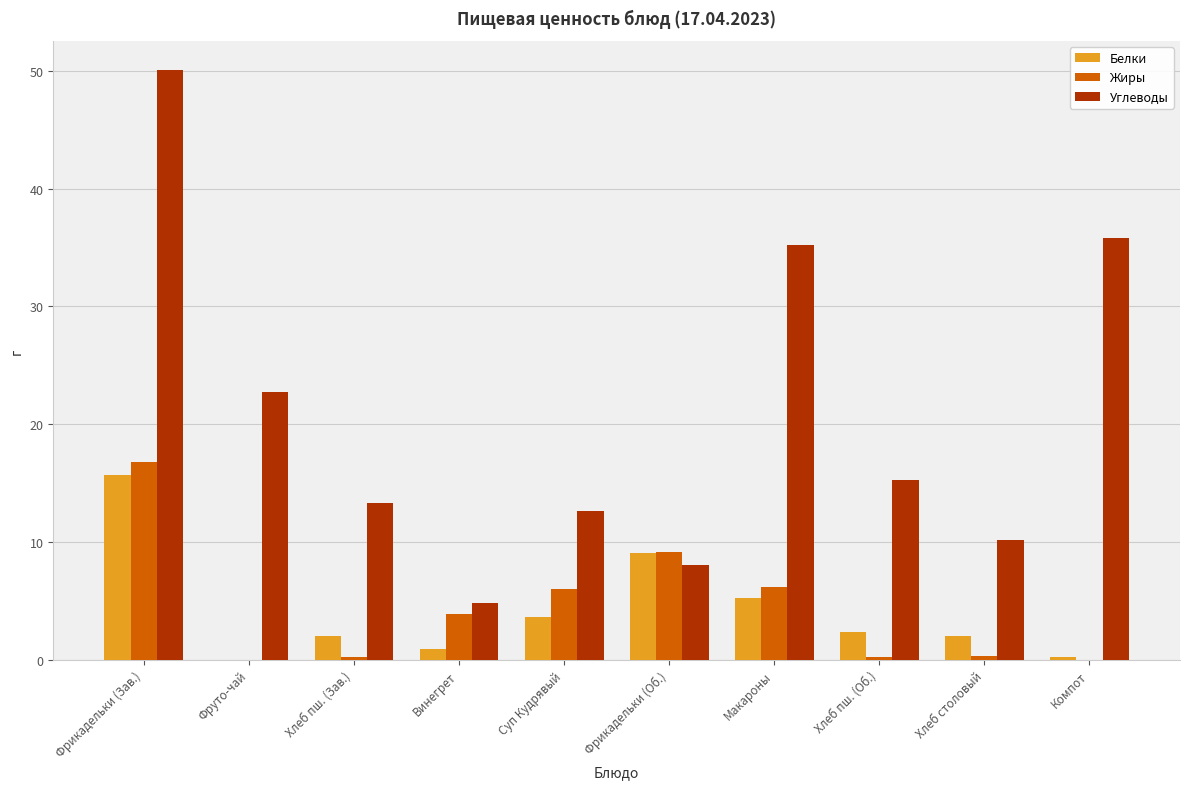

How many categories are shown in the chart?

10